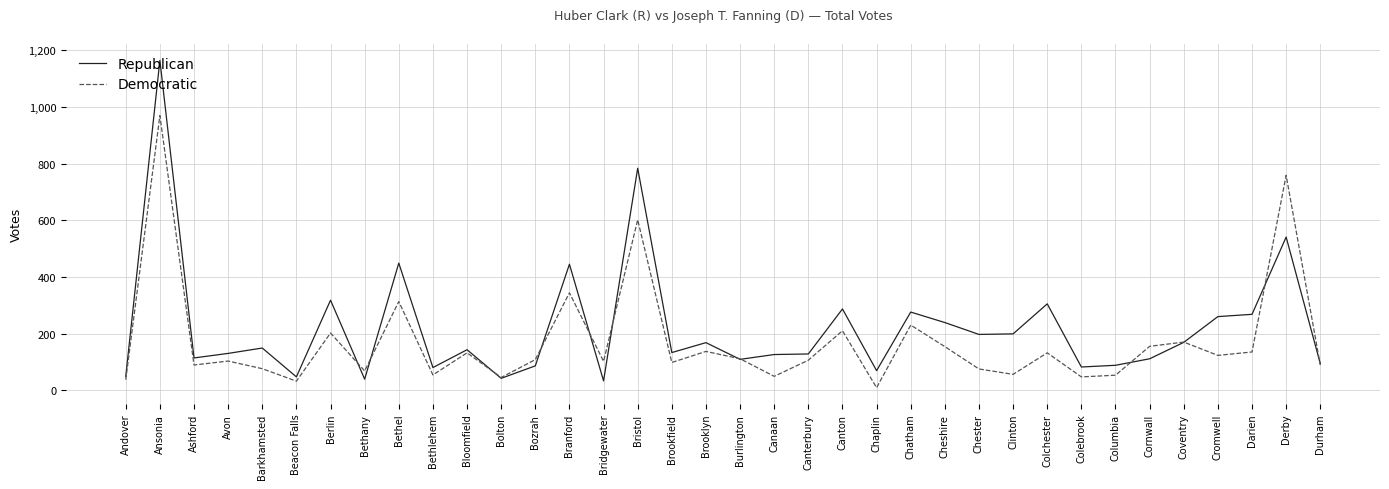

At which category is the sum across all series the highest?

Ansonia